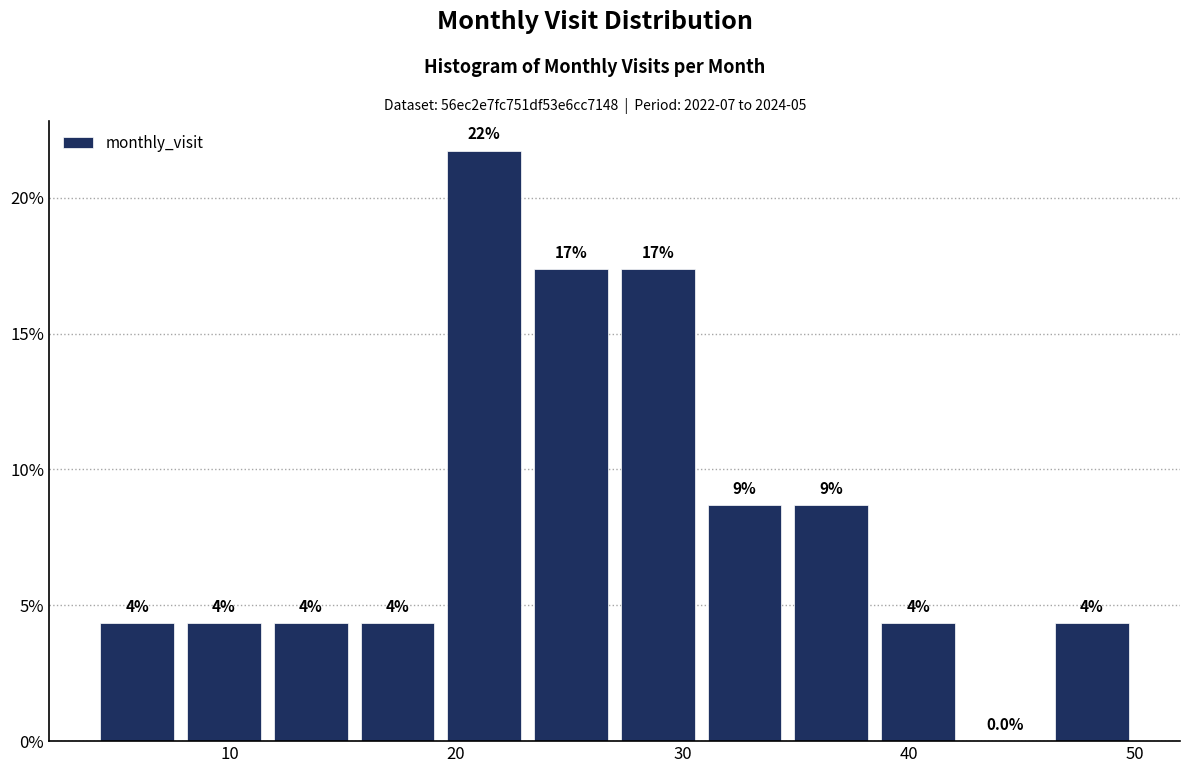

Read against the x-axis, roughly where is the centre of the tallest bar?

21